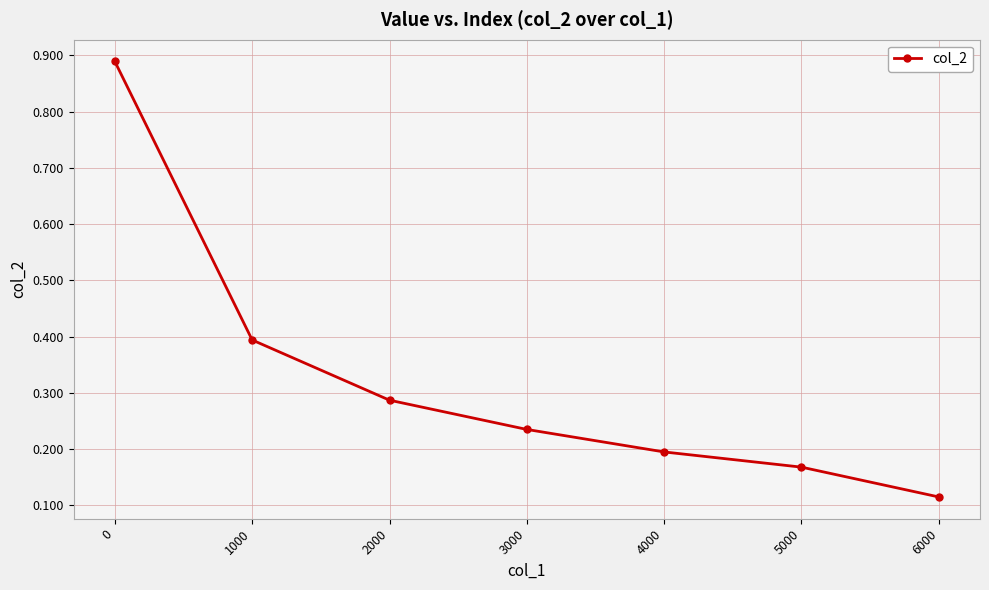

What is the sum of the values at 3000 and 0?

1.1